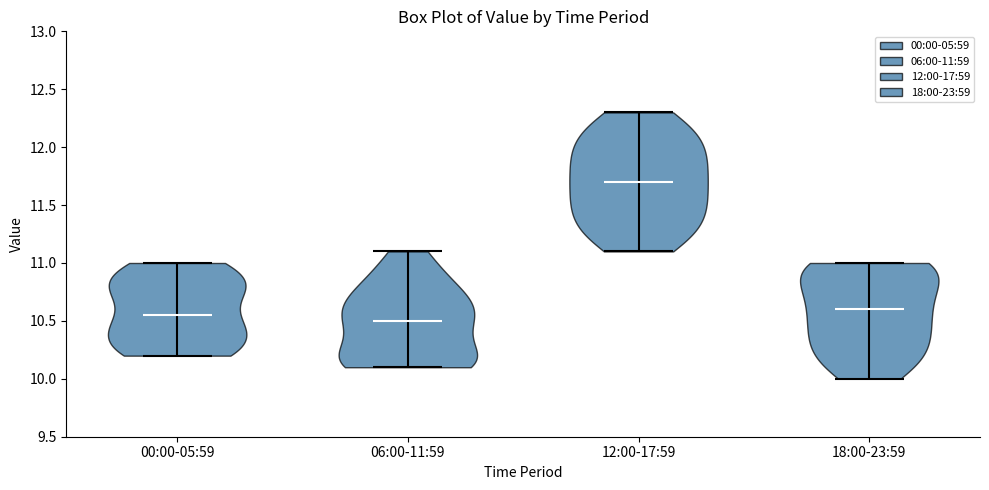

Which violin has the lowest median line?

06:00-11:59